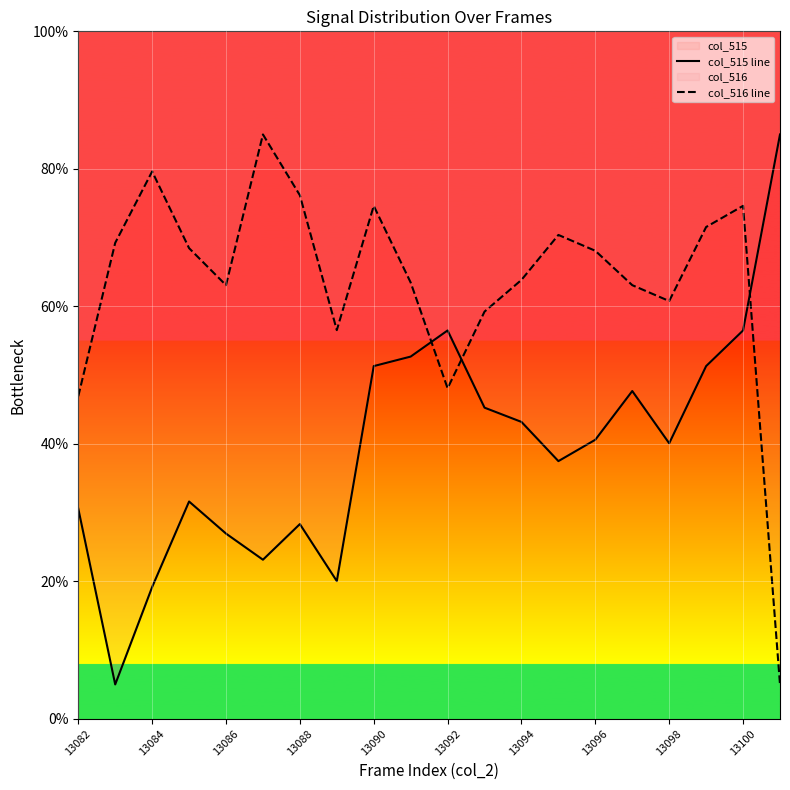

What is the difference between the maximum and minimum values in the col_516 line series?

80.0